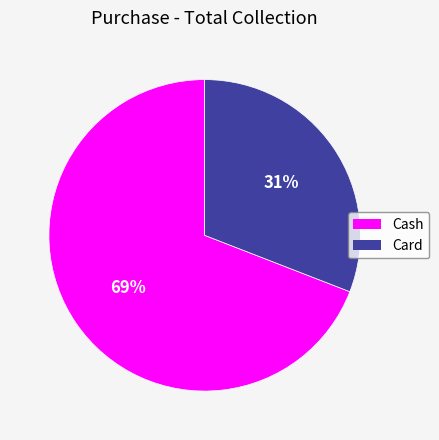

Which category accounts for the majority?

Cash